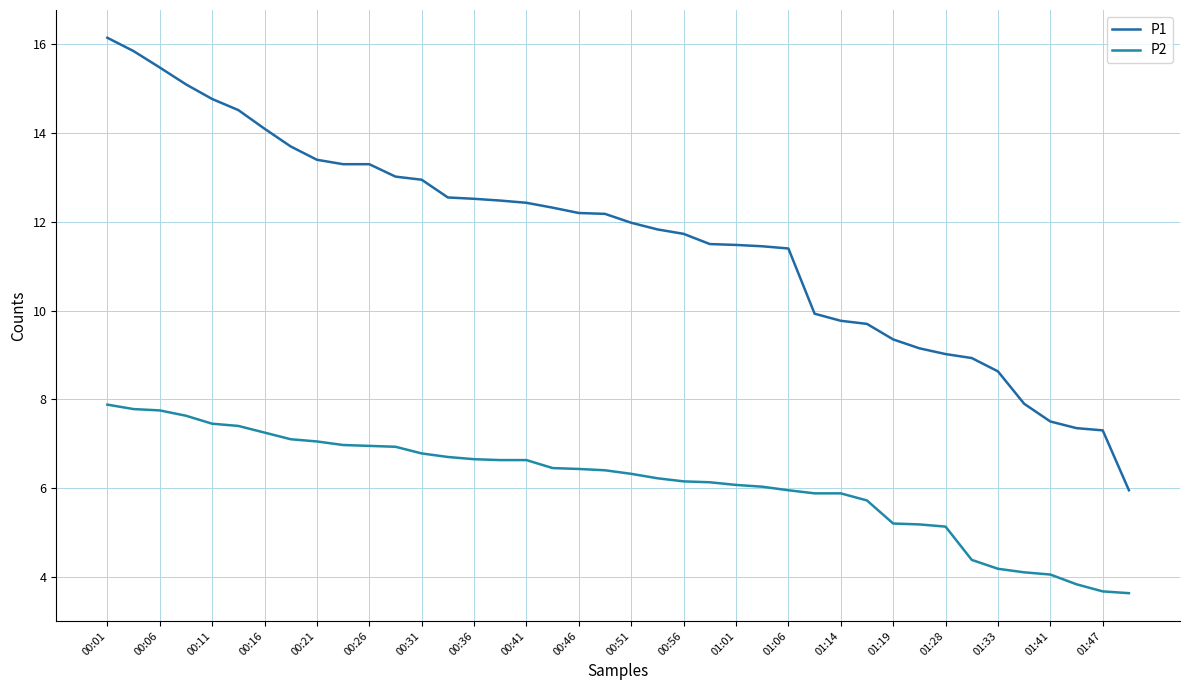

At which category is the sum across all series the highest?

00:01